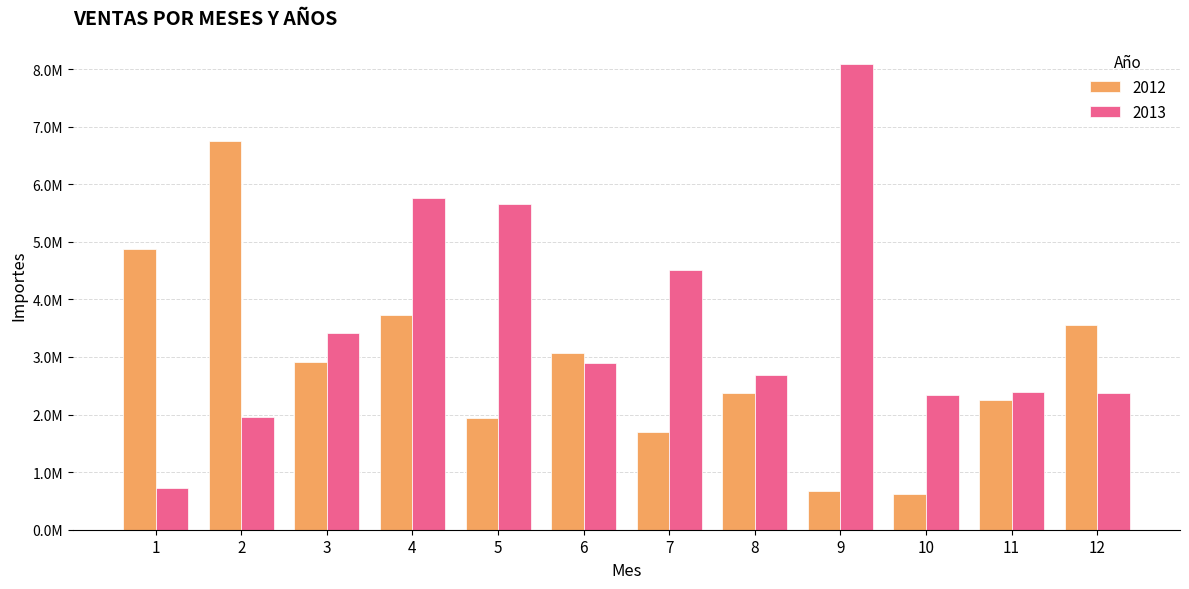

At which category is the sum across all series the highest?

4